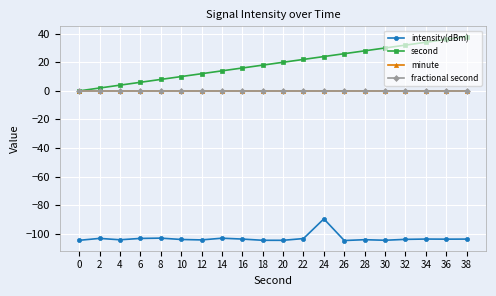

Reading left to right, transcribe all the data shown in this chart.

intensity(dBm): 0=-104.5	2=-103.2	4=-104.1	6=-103.2	8=-103.0	10=-103.9	12=-104.2	14=-103.0	16=-103.6	18=-104.5	20=-104.5	22=-103.3	24=-89.5	26=-104.6	28=-104.1	30=-104.5	32=-103.8	34=-103.6	36=-103.7	38=-103.6
second: 0=0.0	2=2.0	4=4.0	6=6.0	8=8.0	10=10.0	12=12.0	14=14.0	16=16.0	18=18.0	20=20.0	22=22.0	24=24.0	26=26.0	28=28.0	30=30.0	32=32.0	34=34.0	36=36.0	38=38.0
minute: 0=0.0	2=0.0	4=0.0	6=0.0	8=0.0	10=0.0	12=0.0	14=0.0	16=0.0	18=0.0	20=0.0	22=0.0	24=0.0	26=0.0	28=0.0	30=0.0	32=0.0	34=0.0	36=0.0	38=0.0
fractional second: 0=0.0	2=0.0	4=0.0	6=0.0	8=0.0	10=0.0	12=0.0	14=0.0	16=0.0	18=0.0	20=0.0	22=0.0	24=0.0	26=0.0	28=0.0	30=0.0	32=0.0	34=0.0	36=0.0	38=0.0